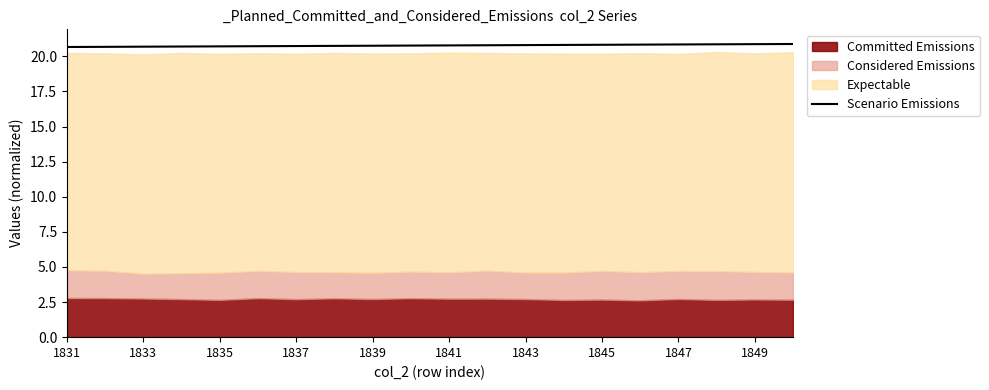

Is it true that Scenario Emissions equals 12.4 at 1849?

False